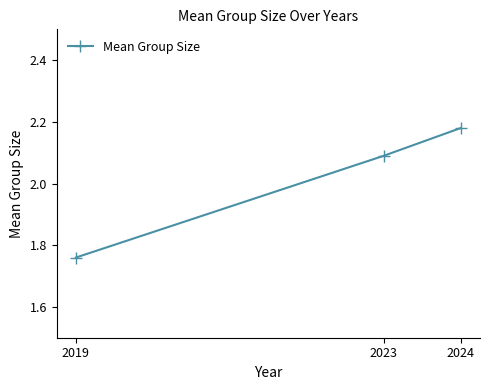

Between 2023 and 2019, which is larger?

2023